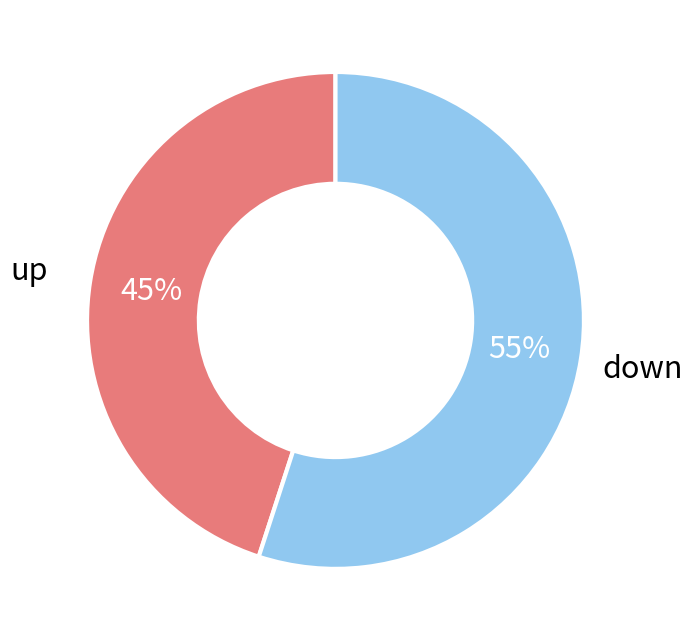

Approximately how many times larger is the value at down compared to up?

1.2